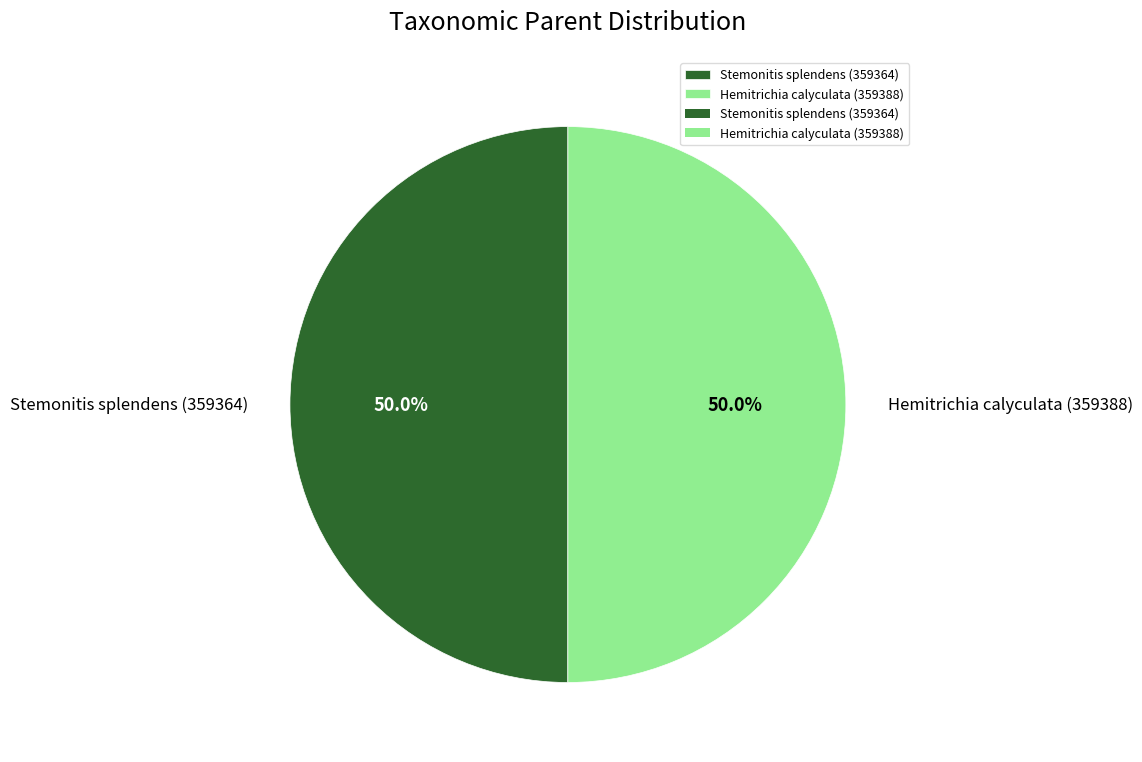

What portion of the pie excludes Stemonitis splendens (359364)?

50.0%